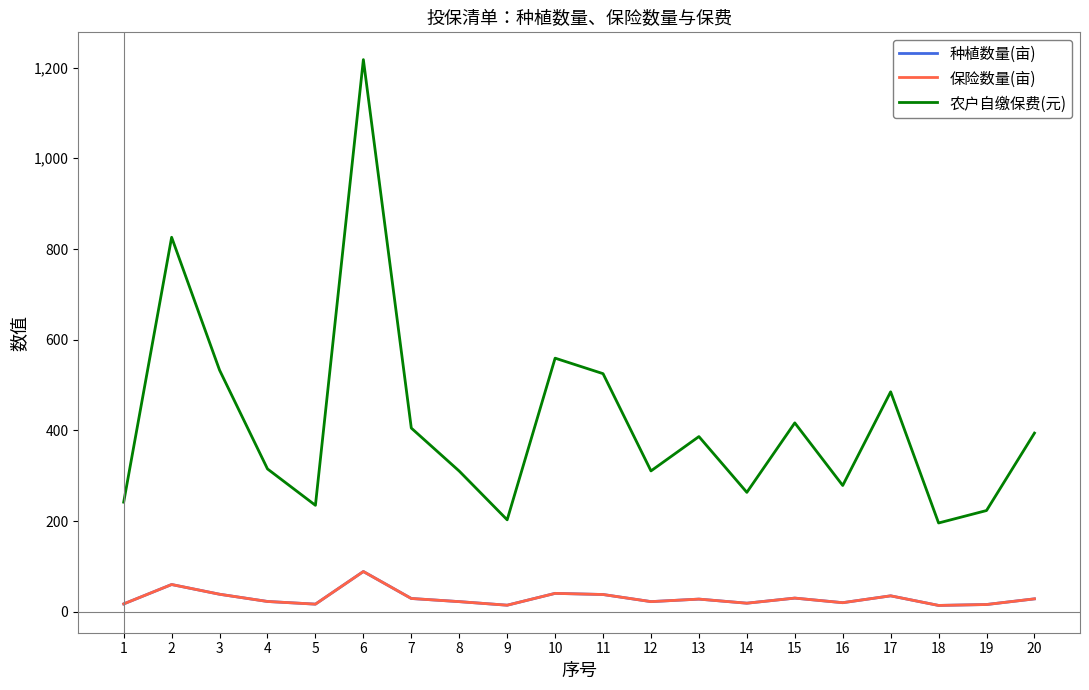

Reading left to right, what are all the values shown in this chart?

种植数量(亩): 1=17.7	2=60.4	3=39.0	4=23.1	5=17.2	6=89.1	7=29.7	8=22.7	9=14.9	10=40.9	11=38.4	12=22.8	13=28.3	14=19.3	15=30.5	16=20.4	17=35.5	18=14.3	19=16.4	20=28.9
保险数量(亩): 1=17.7	2=60.4	3=39.0	4=23.1	5=17.2	6=89.1	7=29.7	8=22.7	9=14.9	10=40.9	11=38.4	12=22.8	13=28.3	14=19.3	15=30.5	16=20.4	17=35.5	18=14.3	19=16.4	20=28.9
农户自缴保费(元): 1=242.0	2=825.9	3=533.0	4=315.2	5=235.0	6=1217.5	7=405.3	8=310.4	9=203.1	10=559.4	11=525.2	12=310.9	13=386.6	14=263.6	15=416.8	16=278.8	17=485.2	18=196.1	19=223.5	20=394.2